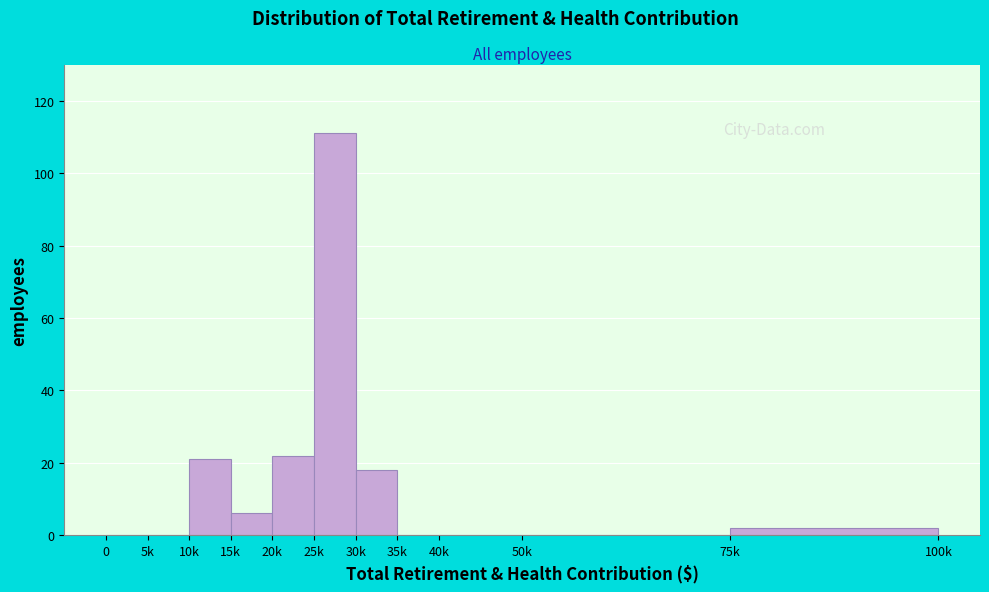

Reading left to right, extract all data points from this chart.

0=0	5k=0	10k=21	15k=6	20k=22	25k=111	30k=18	35k=0	40k=0	50k=0	75k=2